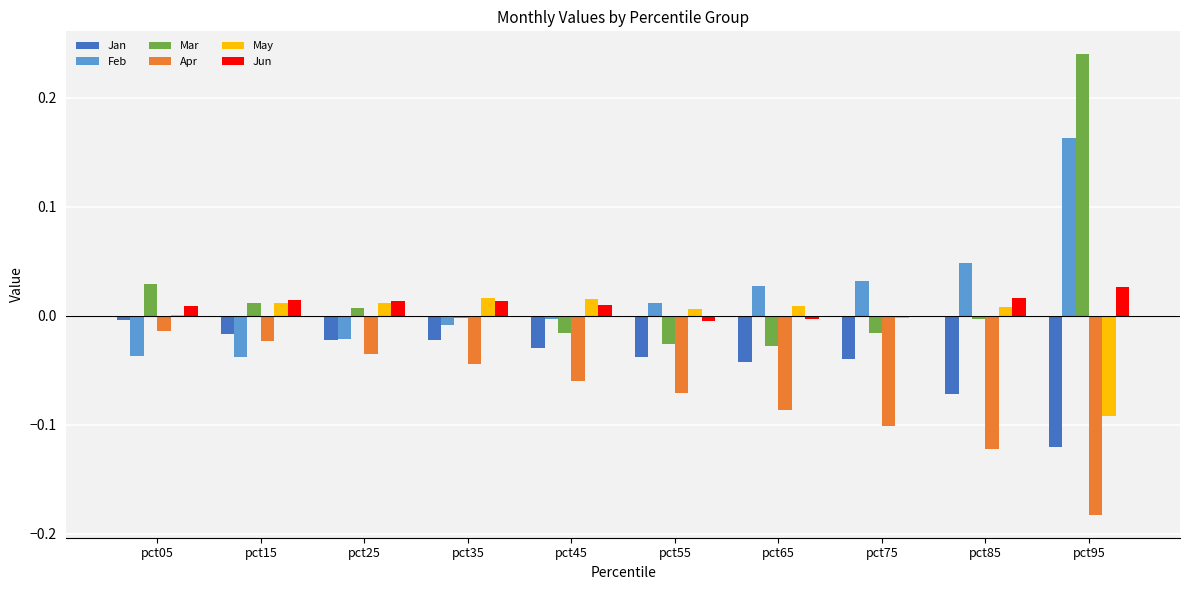

The value of May at pct15 is 0.0. True or false?

True